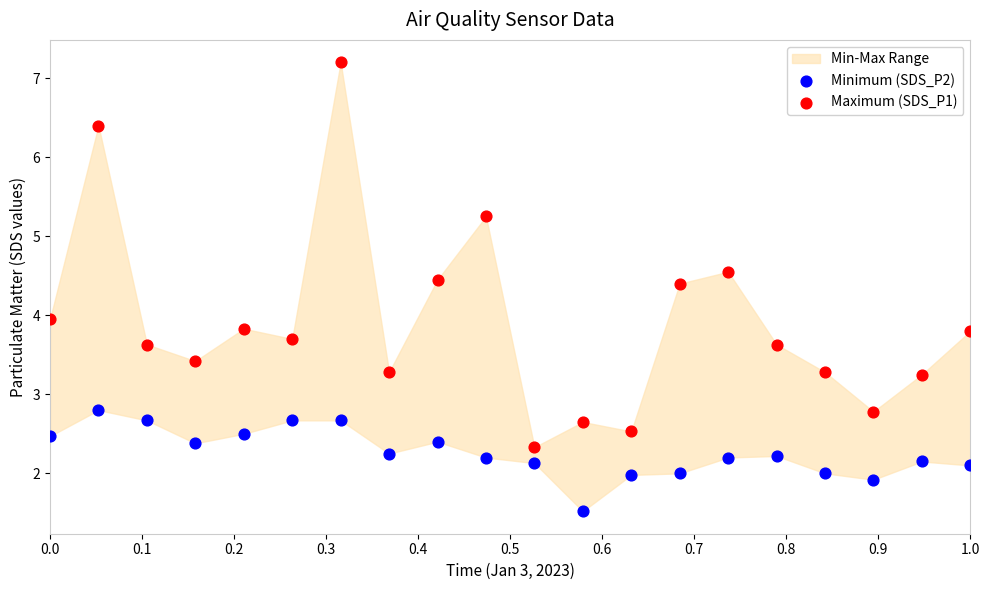

Across all data points, what is the range of X values (max minus min)?

1.0